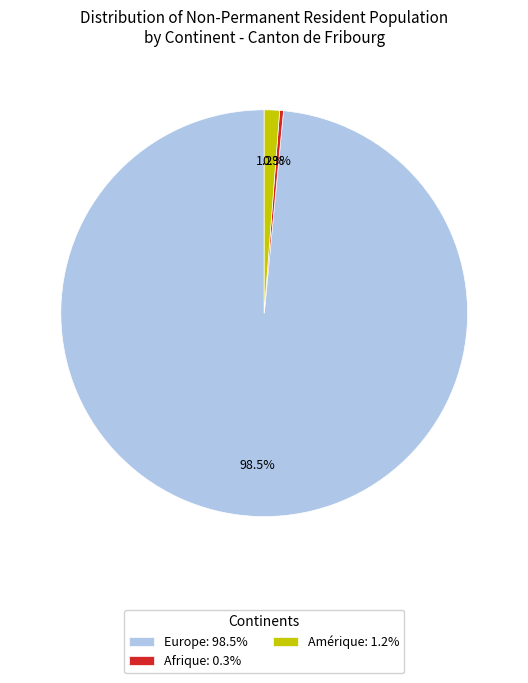

To the nearest percent, what is the average slice percentage?

33%